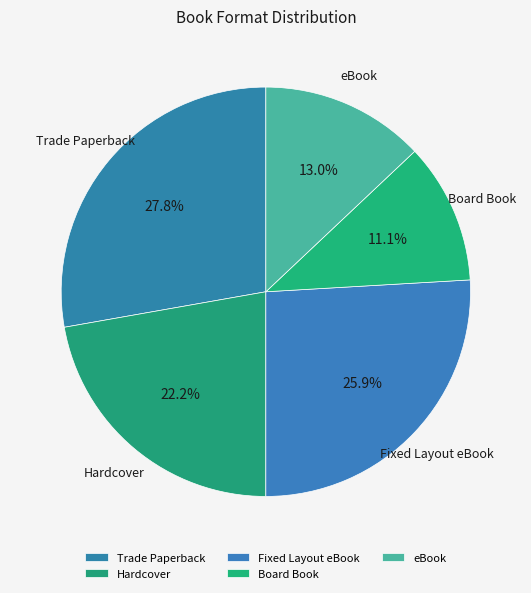

To the nearest percent, what portion does Hardcover represent?

22%